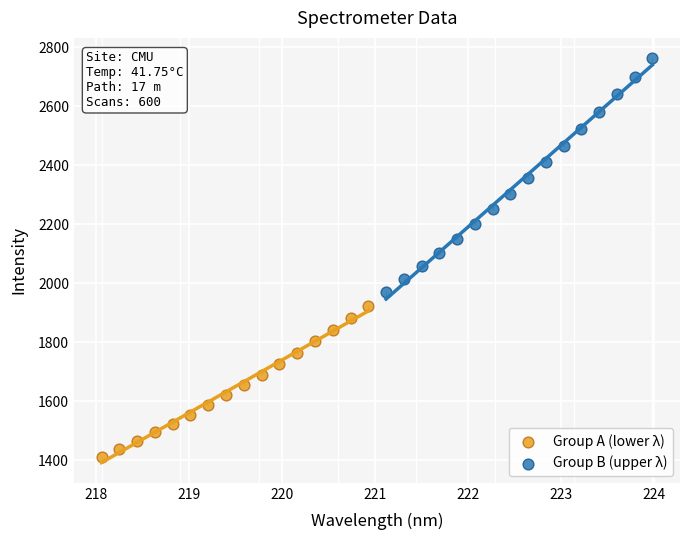

Which series has the largest Y range (max minus min)?

Group B (upper λ)